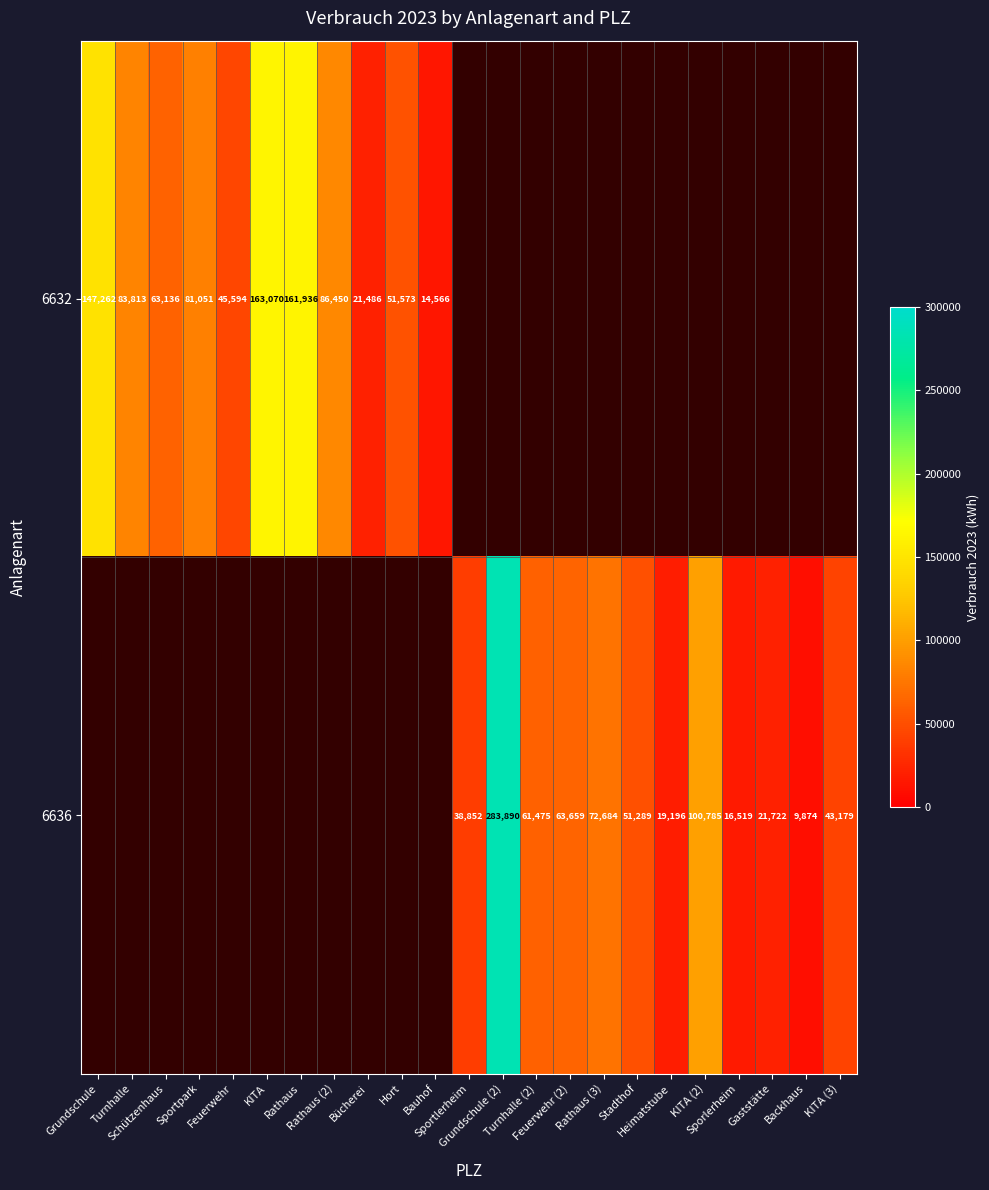

Which category has the highest value in the 6632 series?

KITA